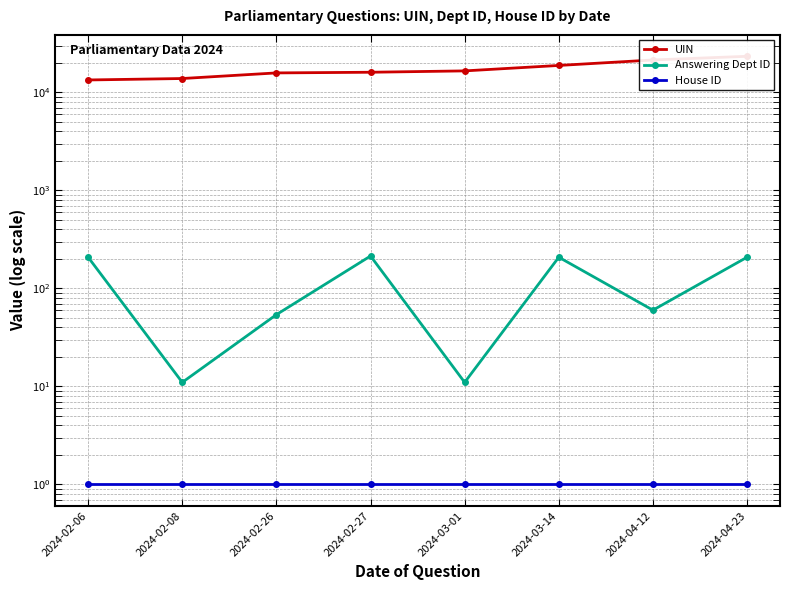

True or false: House ID and Answering Dept ID cross at least once.

False